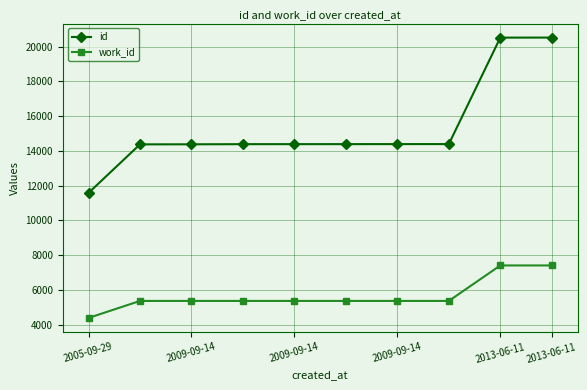

True or false: id and work_id intersect in this chart.

False